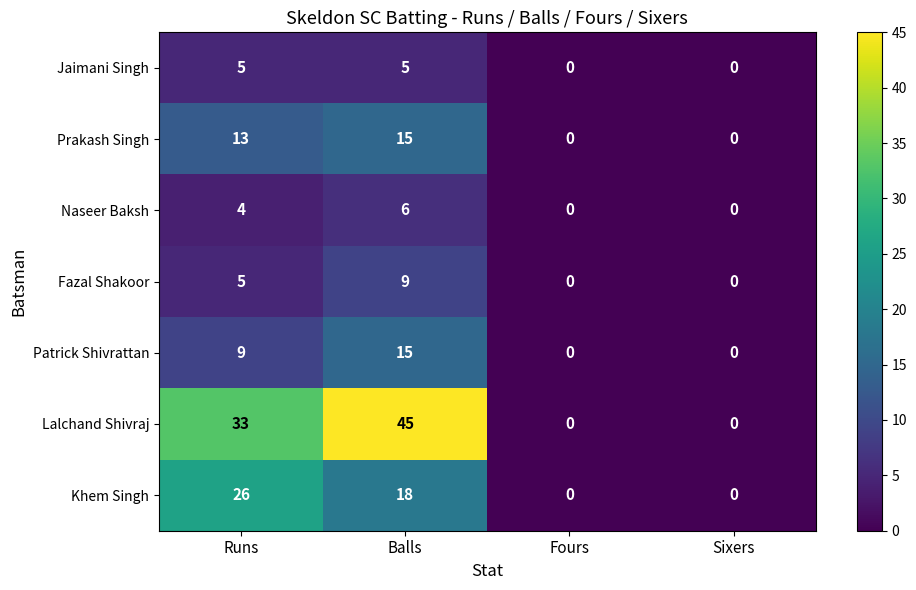

What is the spread (max minus min) of values at Runs?

29